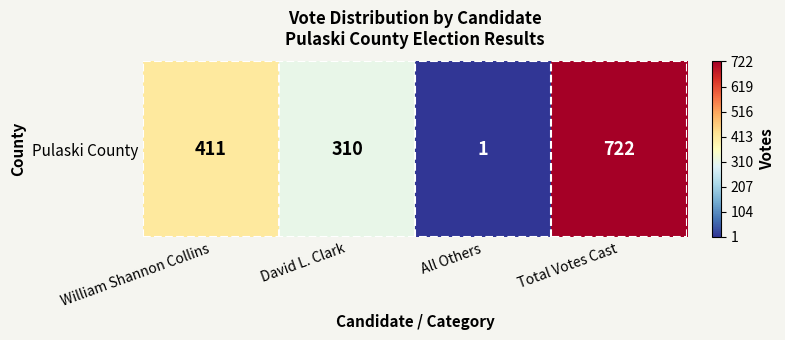

The value at William Shannon Collins is 411. True or false?

True